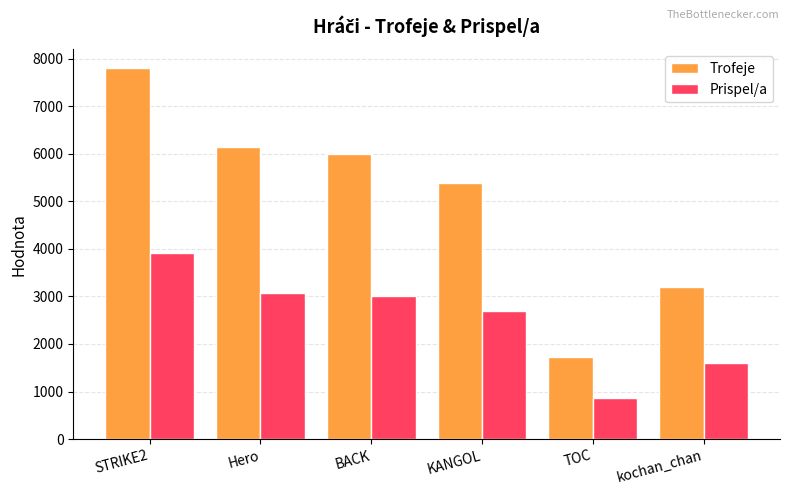

Rank the series at BACK from highest to lowest value.

Trofeje, Prispel/a